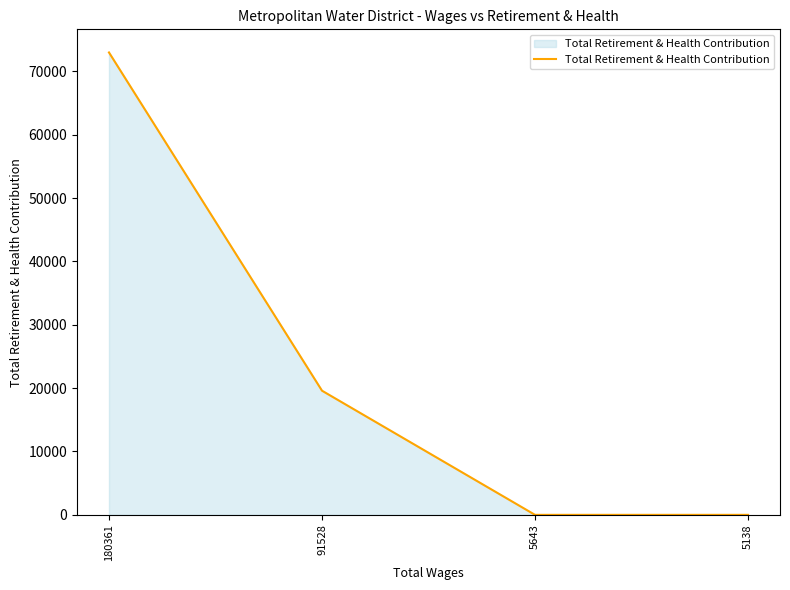

Reading right to left, list all the values displayed in this chart.

5138=0	5643=0	91528=19592	180361=72971